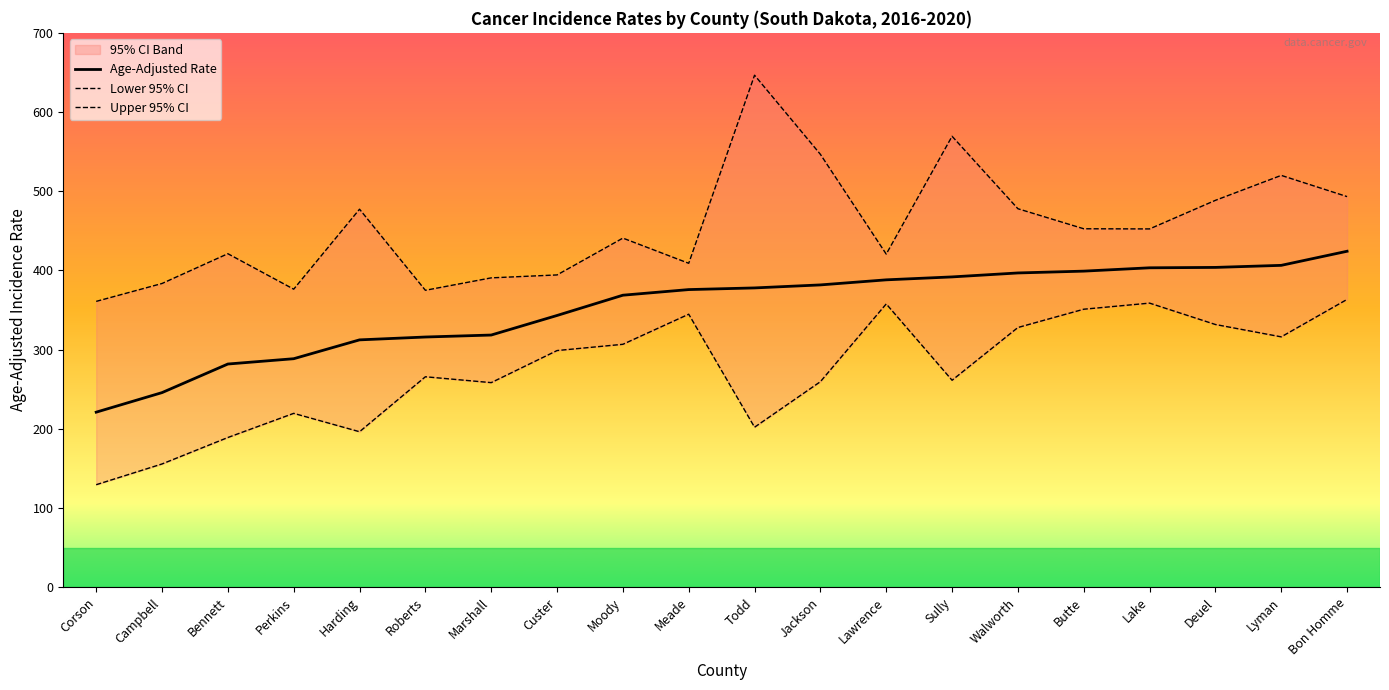

Which category has the lowest value in the Age-Adjusted Rate series?

Corson